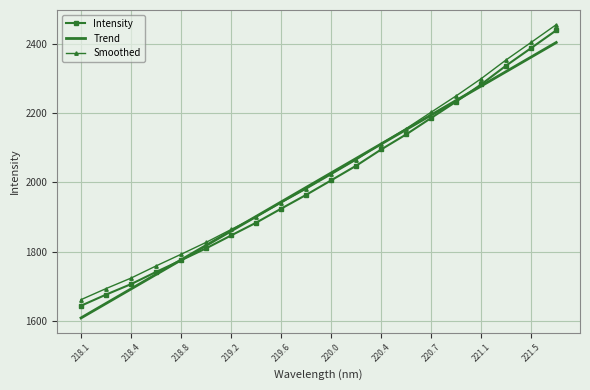

True or false: Intensity and Smoothed intersect in this chart.

False